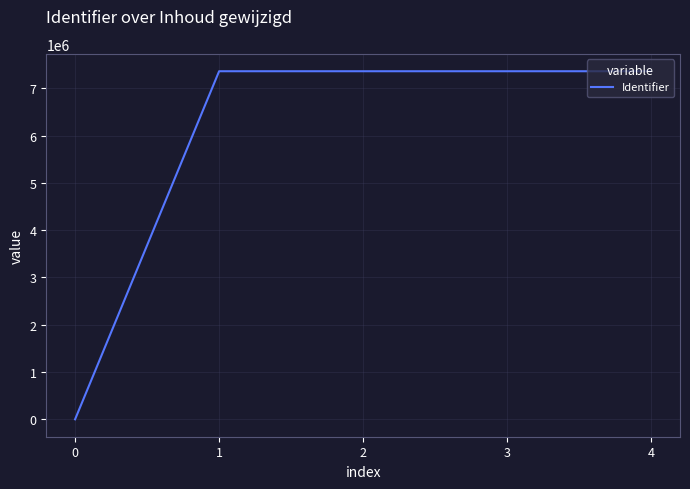

At which label does the data first exceed 7362591?

1